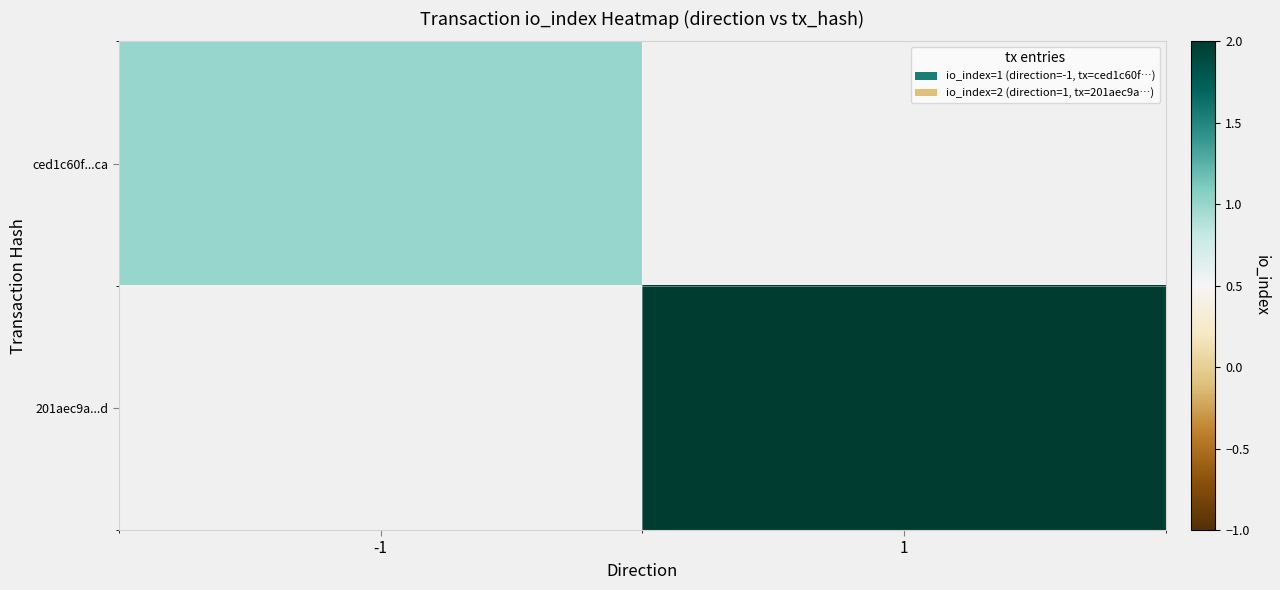

How many series are shown in this chart?

2